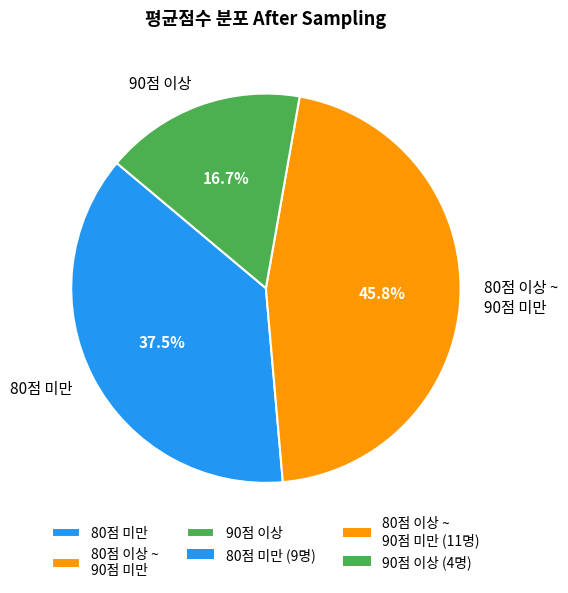

How many segments does this pie chart have?

3